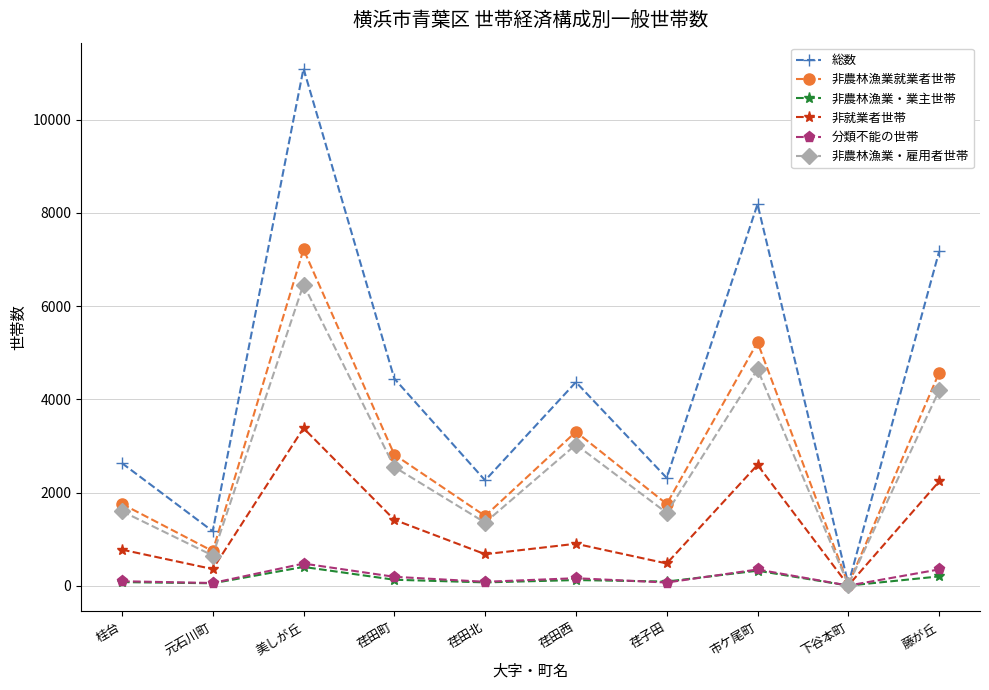

Does the chart have visible grid lines?

Yes